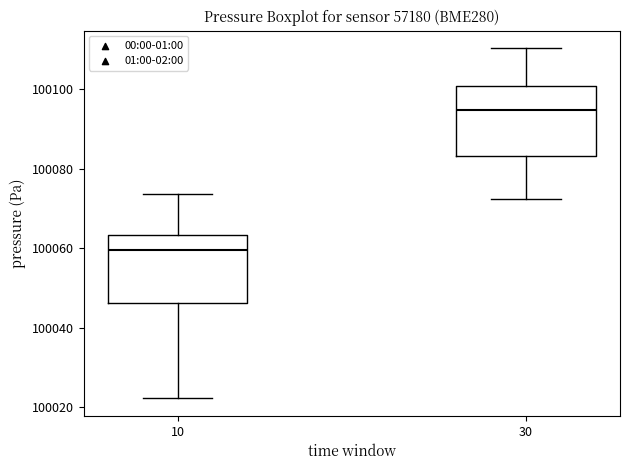

Reading left to right, transcribe this box plot: for each box, give where its median line is, the range the box spans, and where its two whiskers end, as read against the y-axis. The values are not printed on the chart, so give them approximately, as read against the axis.

10: median 100060, box 100046 to 100064, whiskers 100022 to 100074
30: median 100094, box 100084 to 100100, whiskers 100072 to 100110